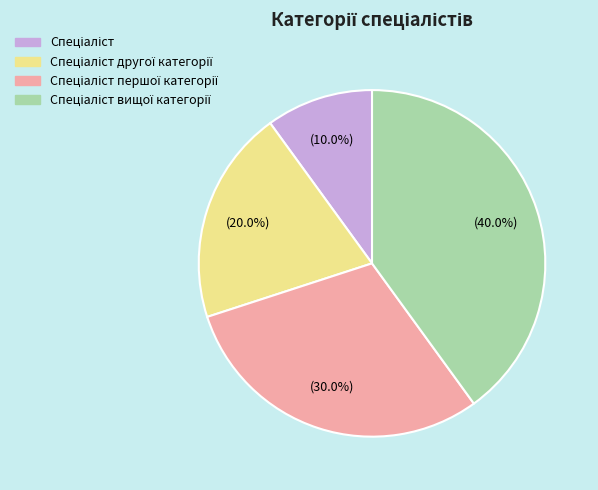

Does any single category account for the majority?

No